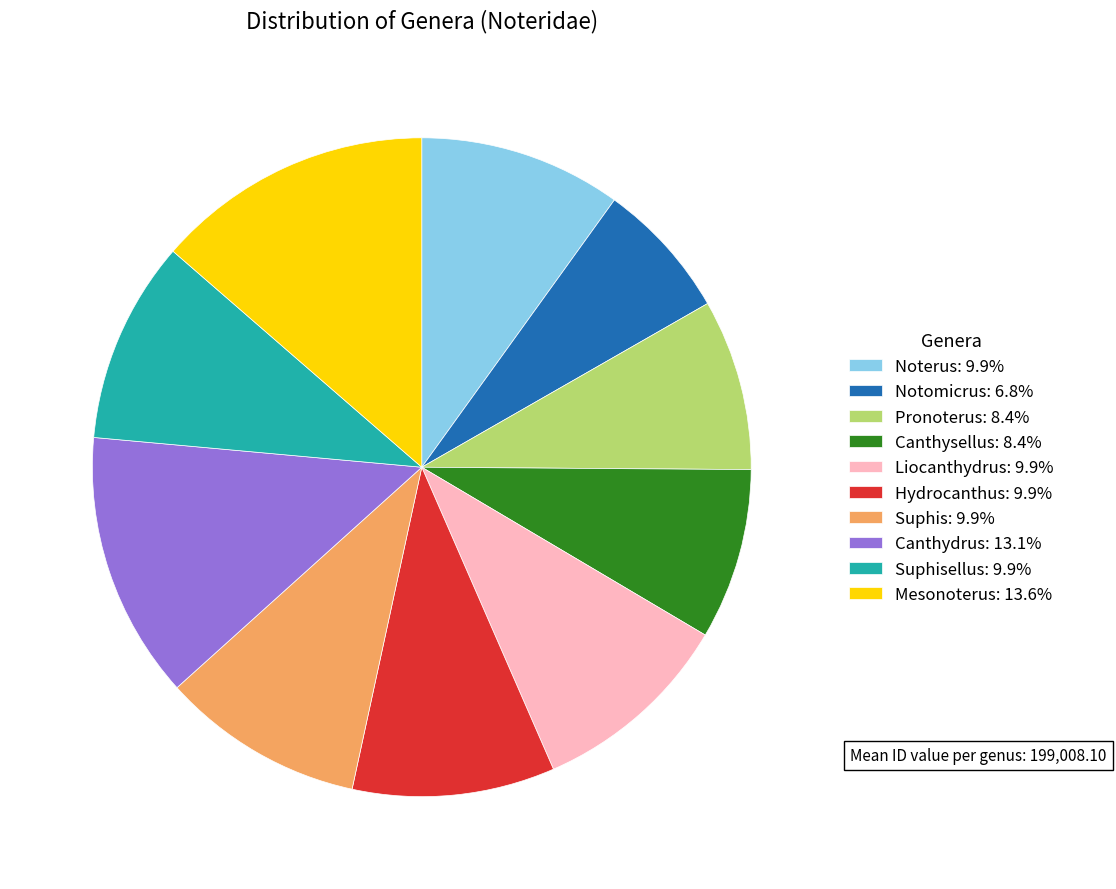

Does any single category account for the majority?

No